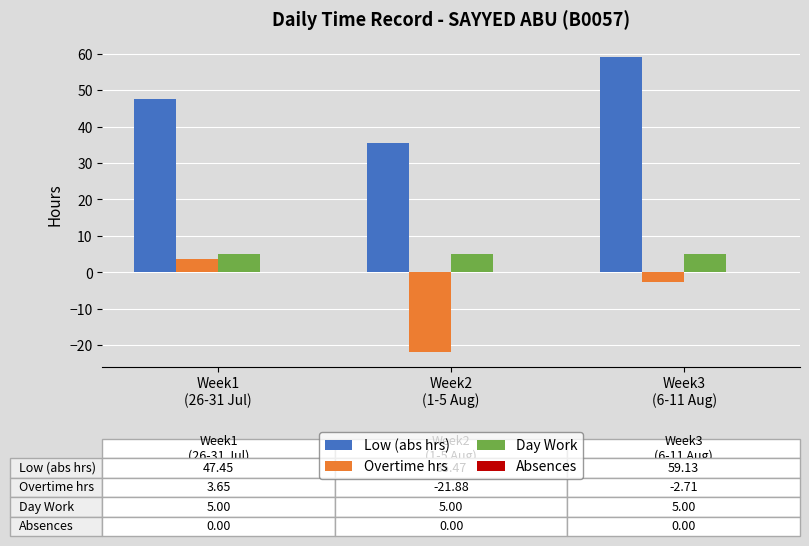

List the series in order of their peak value, highest first.

Low (abs hrs), Day Work, Overtime hrs